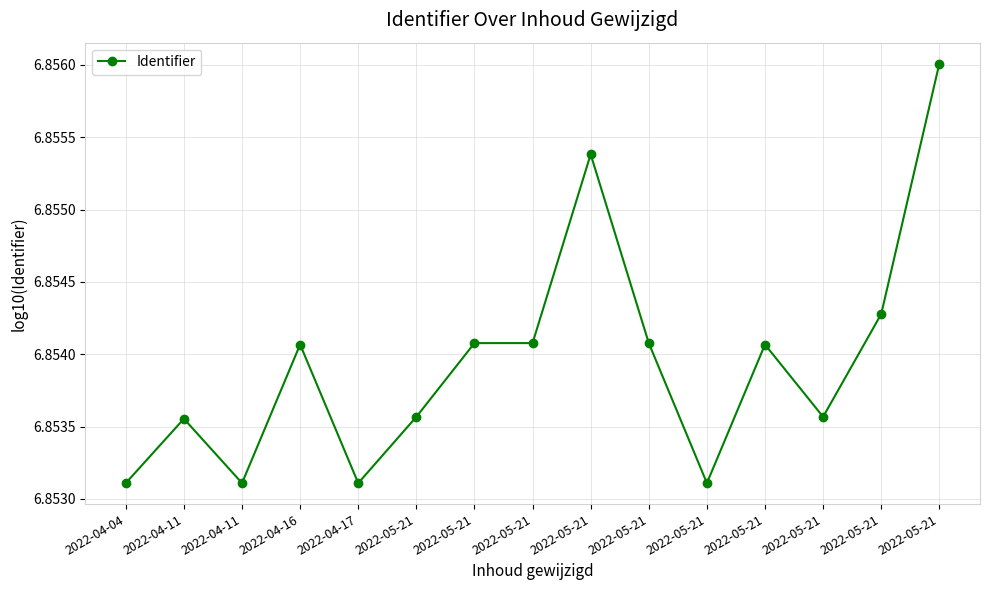

How many lines are shown in the chart?

1